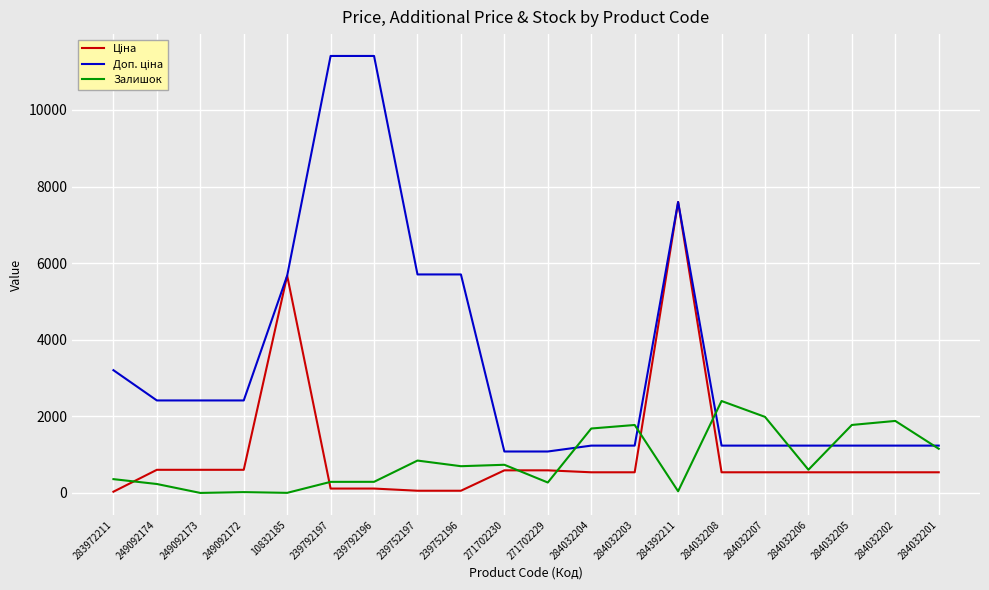

At which category is the sum across all series the highest?

284392211